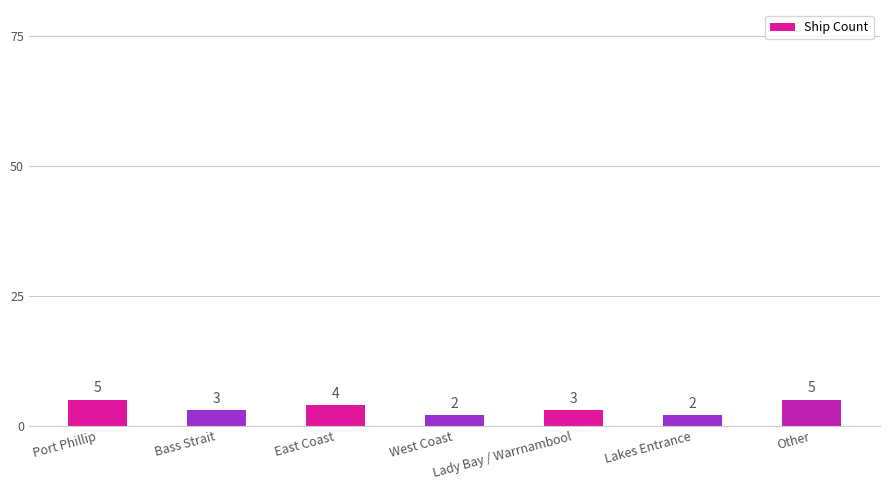

What is the approximate value at Other?

5